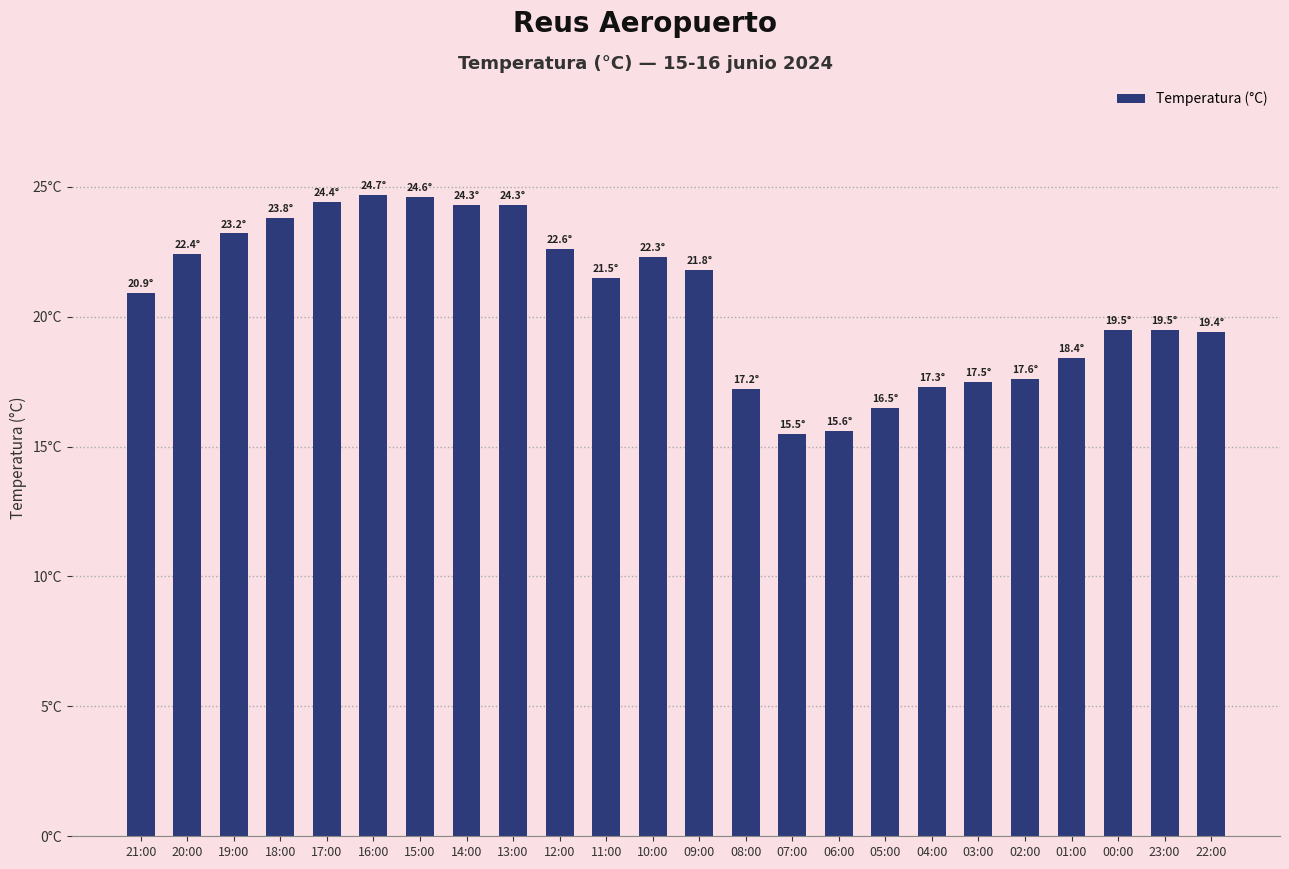

Approximately how many times larger is the value at 00:00 compared to 17:00?

0.8